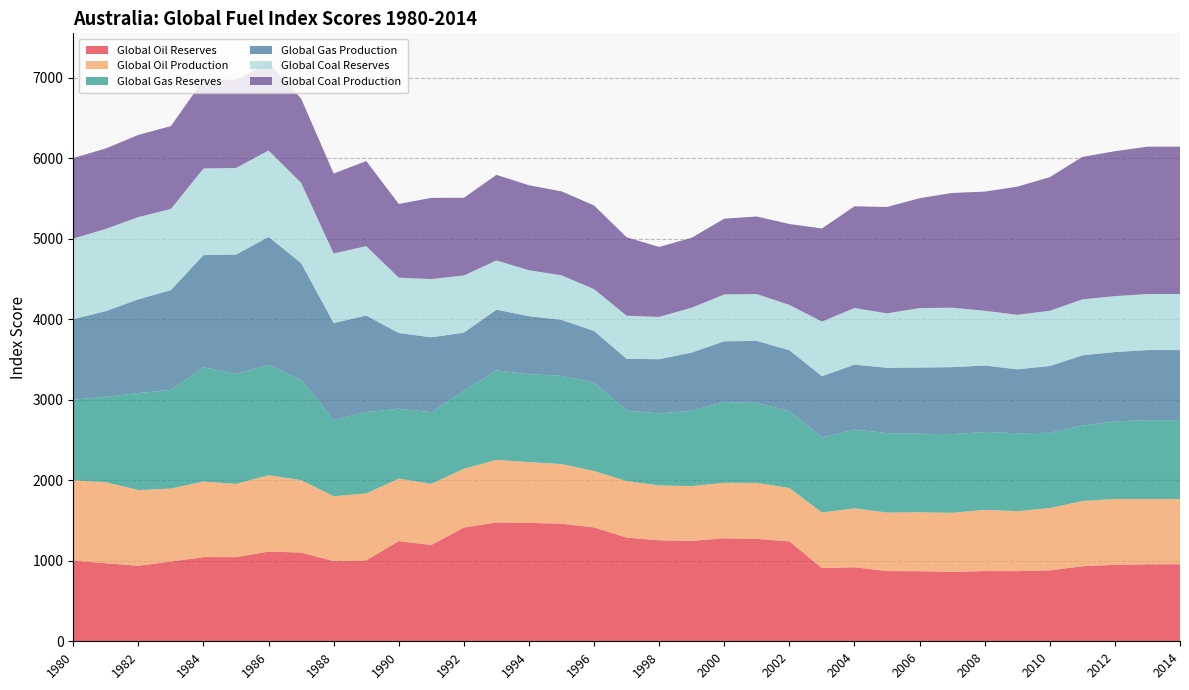

Reading right to left, transcribe all the data shown in this chart.

Global Oil Reserves: 2014=956.3	2013=956.3	2012=949.9	2011=931.8	2010=881.1	2009=871.1	2008=872.1	2007=862.4	2006=870.6	2005=871.7	2004=920.0	2003=908.7	2002=1241.2	2001=1271.1	2000=1278.9	1999=1247.4	1998=1254.1	1997=1287.4	1996=1413.9	1995=1460.4	1994=1470.5	1993=1476.0	1992=1412.6	1991=1195.9	1990=1244.0	1989=1004.7	1988=994.9	1987=1101.9	1986=1114.1	1985=1045.0	1984=1045.5	1983=989.9	1982=937.9	1981=969.1	1980=1000.0
Global Oil Production: 2014=811.1	2013=811.1	2012=817.7	2011=809.9	2010=773.1	2009=744.8	2008=760.2	2007=733.1	2006=732.2	2005=727.1	2004=731.3	2003=690.8	2002=662.7	2001=695.7	2000=689.2	1999=679.9	1998=680.9	1997=702.2	1996=700.0	1995=741.0	1994=754.0	1993=777.1	1992=729.5	1991=759.7	1990=776.5	1989=831.1	1988=806.6	1987=899.2	1986=948.3	1985=909.3	1984=938.8	1983=906.3	1982=940.1	1981=1006.1	1980=1000.0
Global Gas Reserves: 2014=978.4	2013=978.4	2012=962.6	2011=936.9	2010=934.8	2009=967.1	2008=967.2	2007=976.8	2006=973.9	2005=986.2	2004=978.5	2003=932.3	2002=955.0	2001=994.5	2000=1001.4	1999=936.4	1998=894.3	1997=877.4	1996=1096.3	1995=1094.7	1994=1092.0	1993=1109.8	1992=968.7	1991=888.7	1990=867.7	1989=1010.1	1988=947.3	1987=1245.0	1986=1369.1	1985=1363.9	1984=1419.4	1983=1224.9	1982=1204.5	1981=1061.7	1980=1000.0
Global Gas Production: 2014=870.4	2013=870.4	2012=861.2	2011=872.0	2010=829.3	2009=793.9	2008=824.5	2007=831.9	2006=822.5	2005=811.6	2004=805.0	2003=759.9	2002=755.0	2001=768.9	2000=755.5	1999=722.0	1998=673.2	1997=640.3	1996=642.5	1995=694.9	1994=720.3	1993=755.0	1992=721.6	1991=930.8	1990=939.5	1989=1199.2	1988=1203.1	1987=1450.1	1986=1590.1	1985=1483.5	1984=1391.8	1983=1240.0	1982=1163.7	1981=1062.9	1980=1000.0
Global Coal Reserves: 2014=696.0	2013=696.0	2012=694.8	2011=695.5	2010=685.9	2009=677.2	2008=680.3	2007=738.0	2006=738.4	2005=675.4	2004=703.4	2003=678.8	2002=562.6	2001=581.3	2000=582.1	1999=556.4	1998=525.4	1997=534.9	1996=519.5	1995=553.6	1994=570.9	1993=611.2	1992=710.2	1991=722.4	1990=687.8	1989=861.1	1988=864.0	1987=995.9	1986=1072.6	1985=1075.4	1984=1076.1	1983=1007.7	1982=1021.3	1981=1021.3	1980=1000.0
Global Coal Production: 2014=1829.5	2013=1829.5	2012=1798.9	2011=1768.4	2010=1658.8	2009=1590.6	2008=1479.3	2007=1424.7	2006=1364.2	2005=1321.0	2004=1262.9	2003=1155.6	2002=1004.8	2001=963.1	2000=940.9	1999=869.0	1998=868.6	1997=974.3	1996=1039.4	1995=1042.1	1994=1054.8	1993=1062.7	1992=964.1	1991=1008.8	1990=915.1	1989=1057.3	1988=992.4	1987=1046.6	1986=1095.3	1985=1094.6	1984=1101.0	1983=1028.6	1982=1020.0	1981=999.0	1980=1000.0